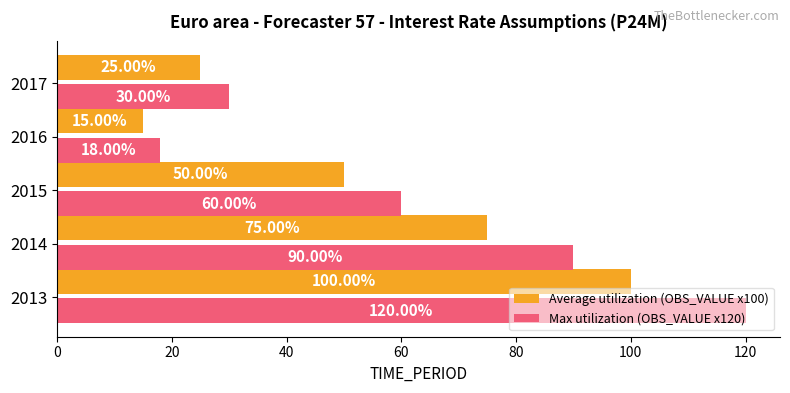

What is the difference between the second highest and second lowest values in the Average utilization (OBS_VALUE x100) series?

50